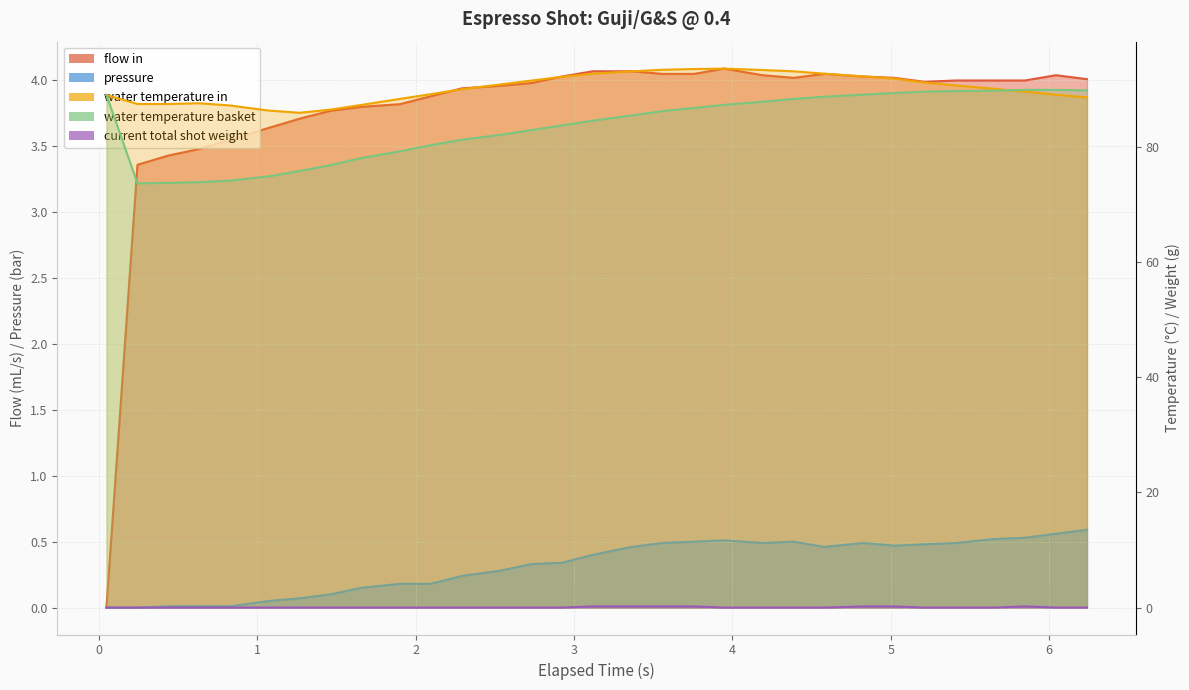

What is the label of the 30th point from the right?

0.242